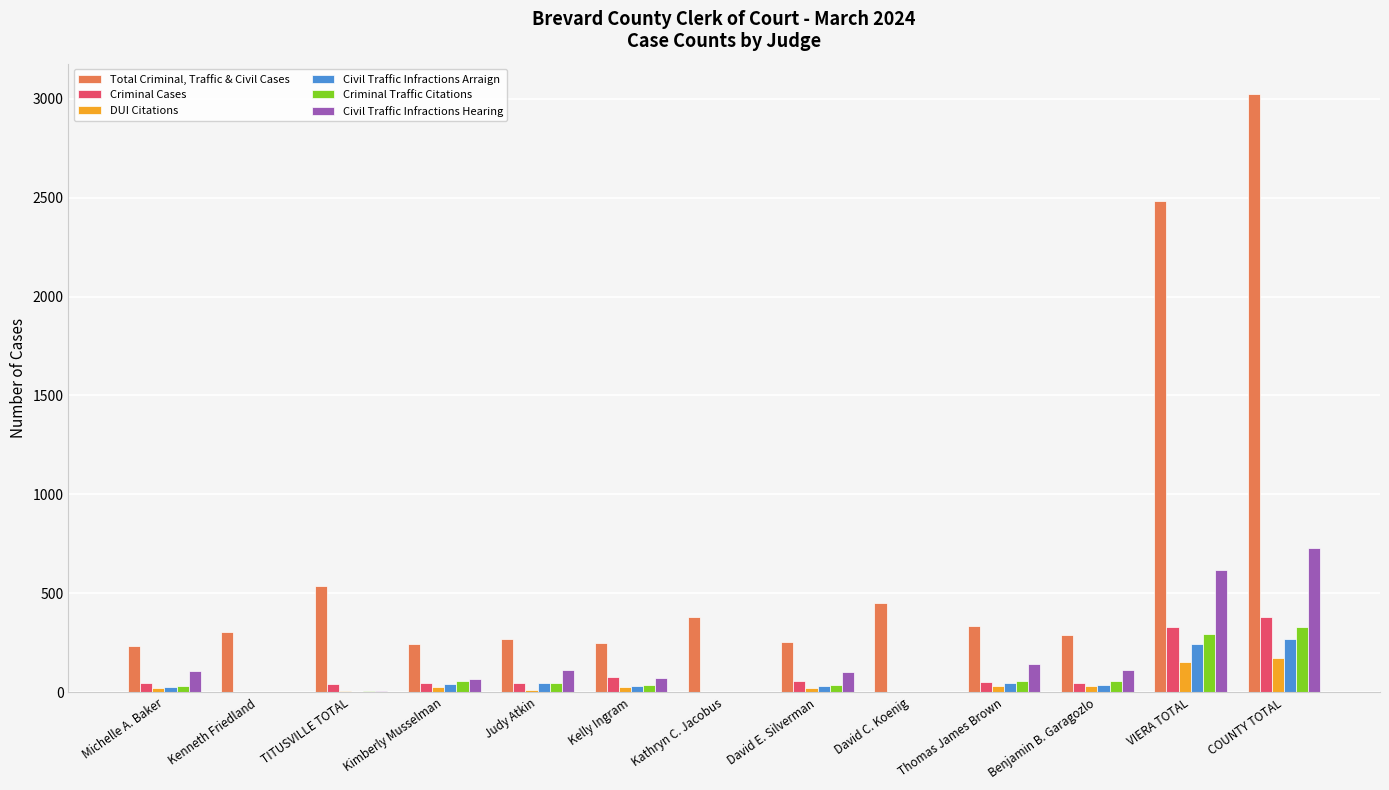

What is the sum of the Civil Traffic Infractions Arraign values at Kathryn C. Jacobus and Thomas James Brown?

47